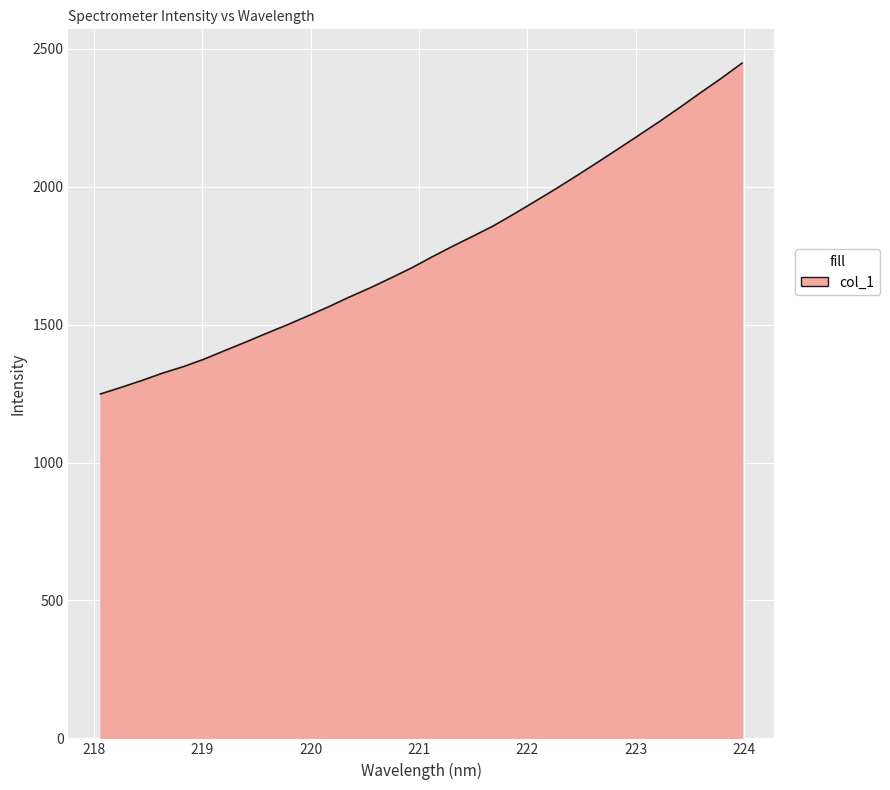

What is the difference between the maximum and minimum values?

1199.8